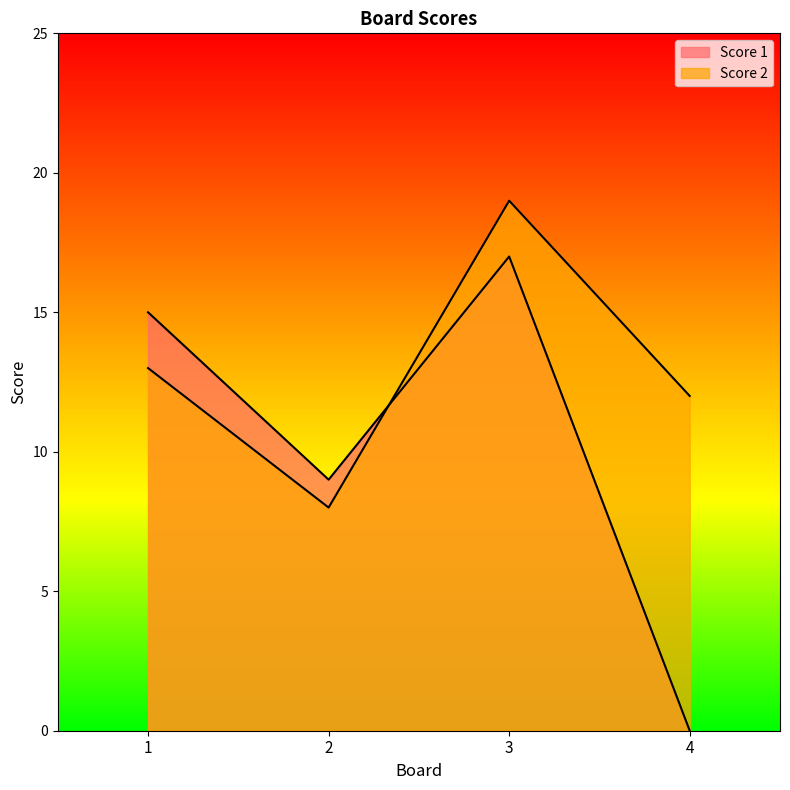

True or false: Score 2 and Score 1 cross at least once.

True